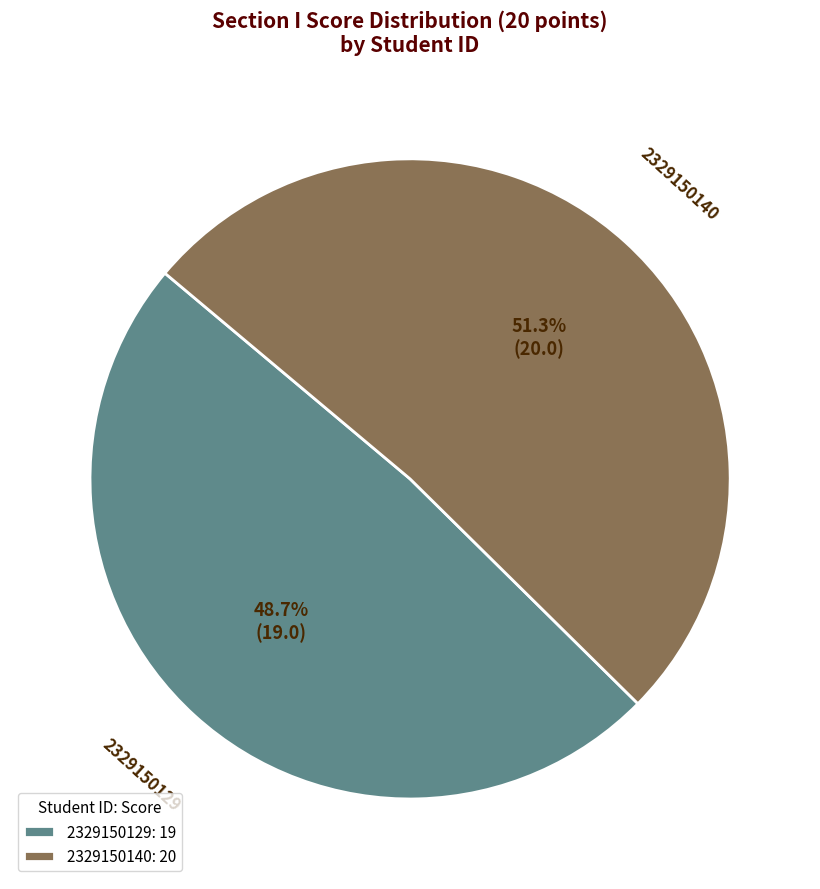

Which slice is the largest?

2329150140